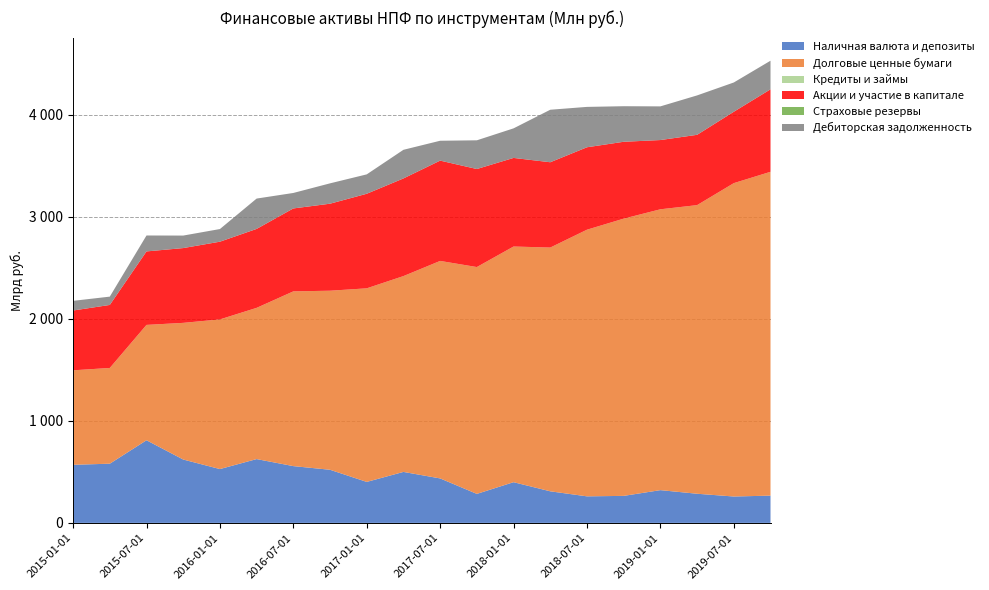

Reading left to right, what are all the values shown in this chart?

Наличная валюта и депозиты: 569819	580601	810424	621457	527919	625871	556872	521024	401977	499972	436177	284502	399240	309785	260393	265008	321296	285902	258827	267499
Долговые ценные бумаги: 926453	938725	1131164	1340063	1467571	1482799	1713460	1755788	1898350	1920366	2132881	2224525	2311086	2390386	2614808	2718690	2754058	2830312	3073004	3175602
Кредиты и займы: 144	162	121	178	138	168	117	118	12	12	12	14	24	13	12	41	11	11	11	11
Акции и участие в капитале: 586337	617898	720480	733306	761935	774084	813162	853208	927210	957576	983553	961156	868704	836458	808346	753668	679017	689346	699840	808625
Страховые резервы: 11	32	72	28	174	175	95	266	244	110	107	50	37	55	37	59	130	185	172	186
Дебиторская задолженность: 94840	81455	156165	122626	123864	297380	151775	199382	190007	280684	194816	281548	289874	514854	395930	348672	330005	386324	286995	280381